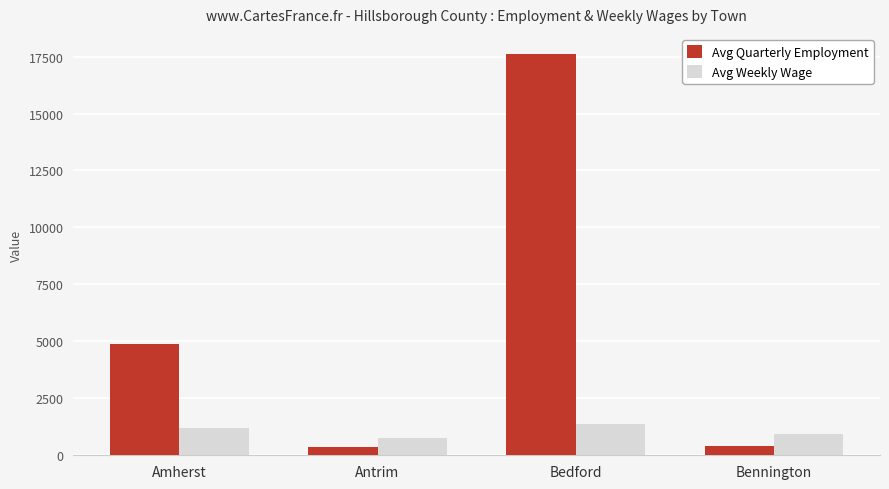

True or false: Avg Weekly Wage has a value of 1610.2 at Bennington.

False